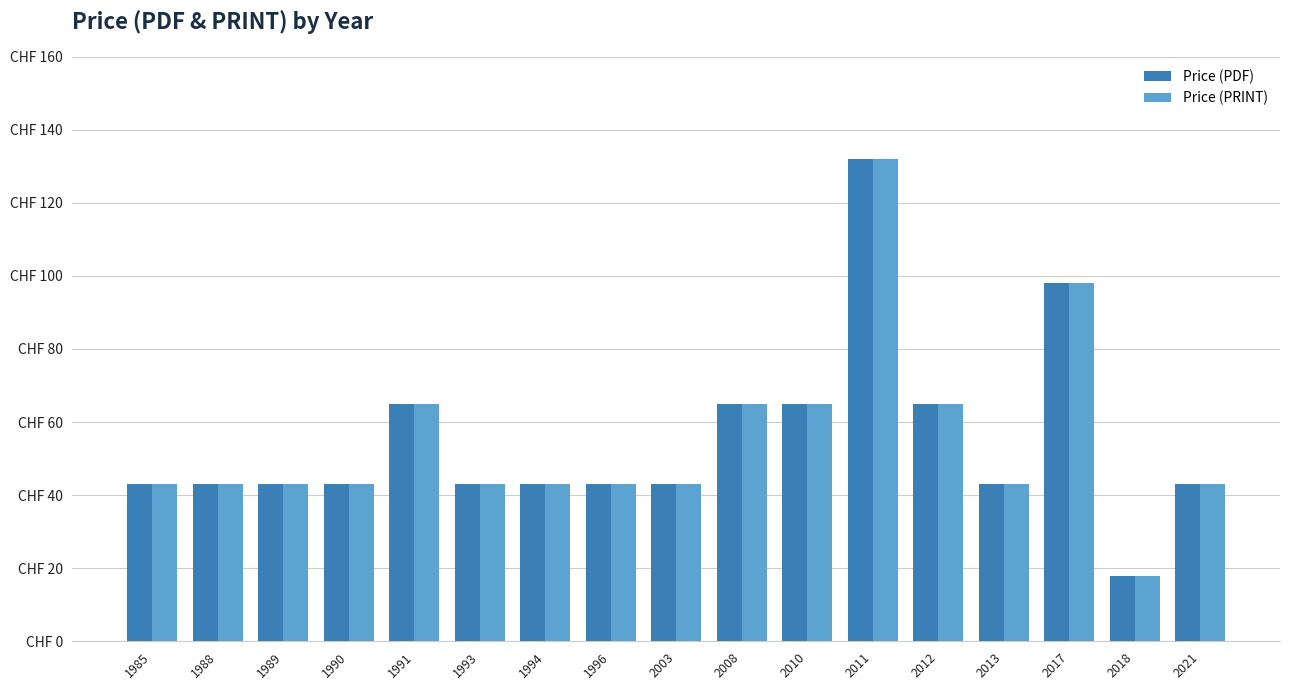

At which label does Price (PDF) reach its minimum?

2018